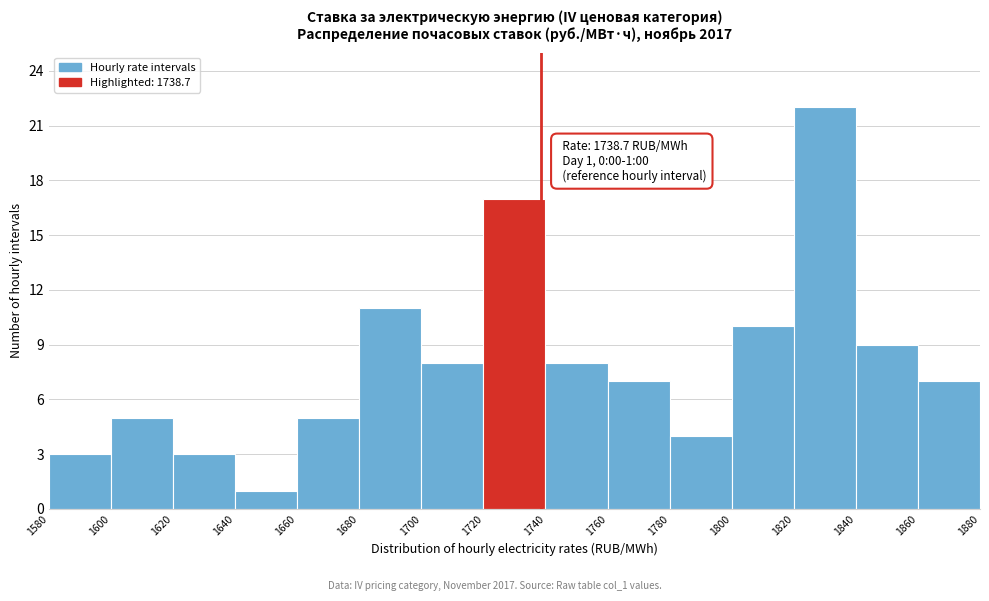

Which range on the x-axis has the tallest bar?

1820 to 1840